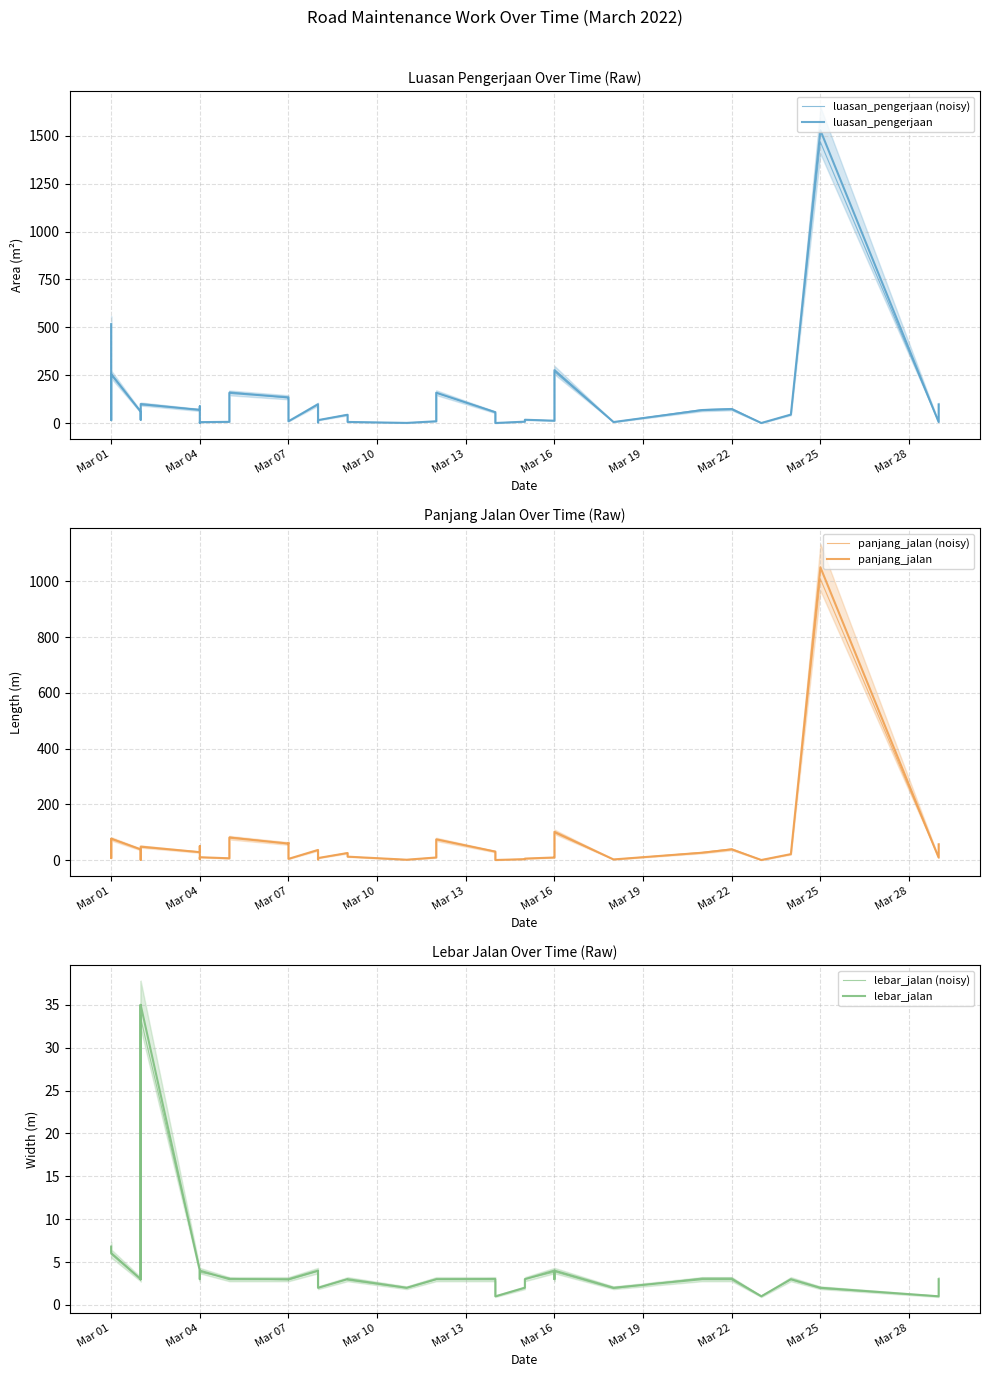

After their last crossing, which series has the higher values: panjang_jalan or lebar_jalan?

panjang_jalan